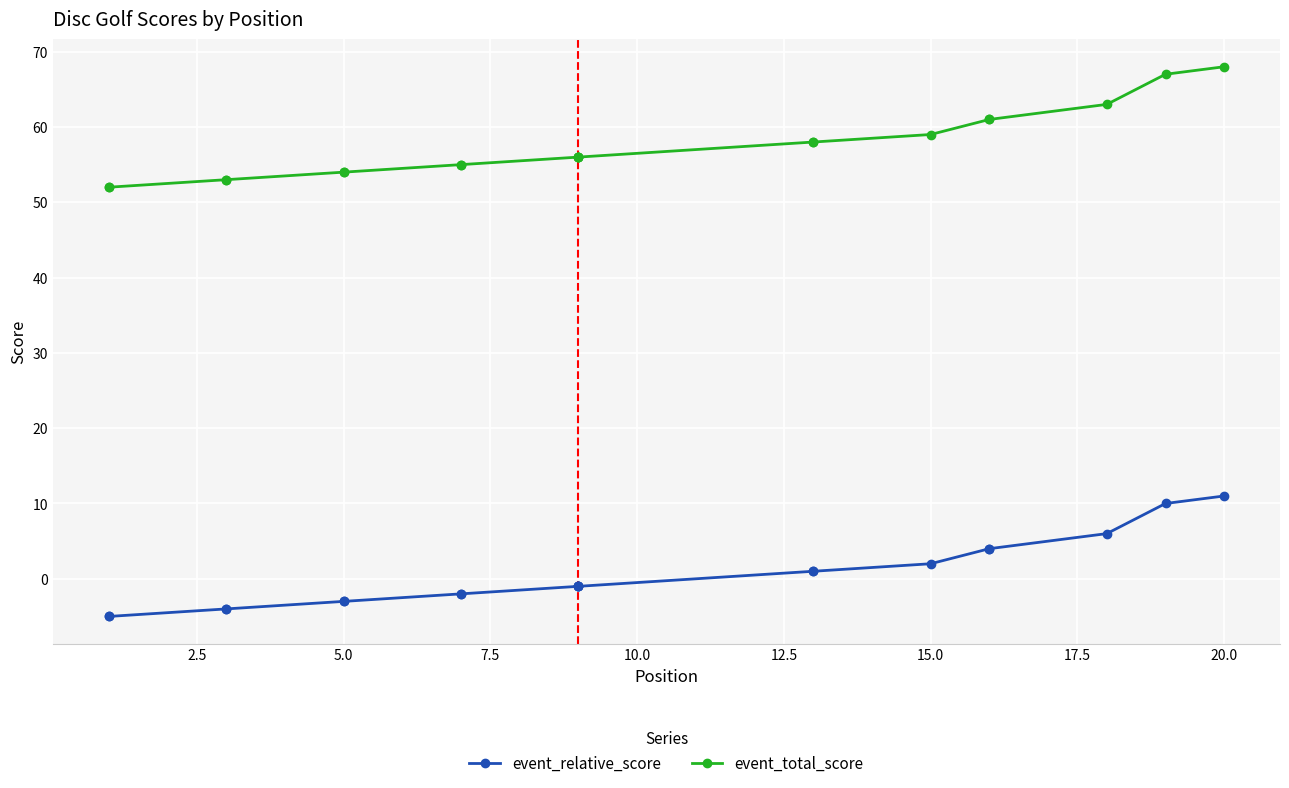

Does the chart display data point markers on the line(s)?

Yes